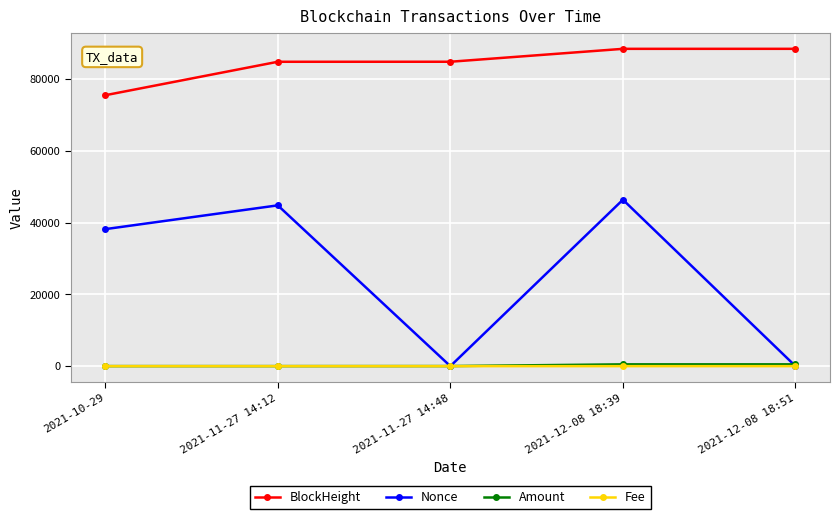

Is the value of Amount at 2021-12-08 18:51 greater than the value of BlockHeight at 2021-12-08 18:51?

No